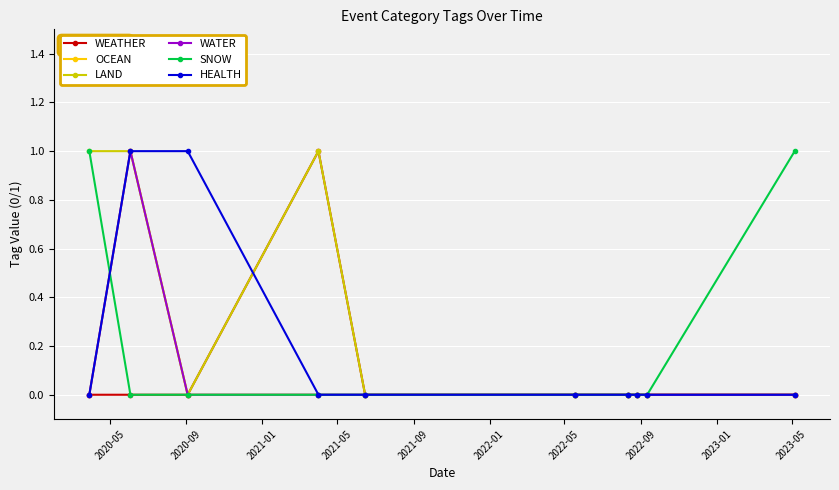

Does the chart have visible grid lines?

Yes